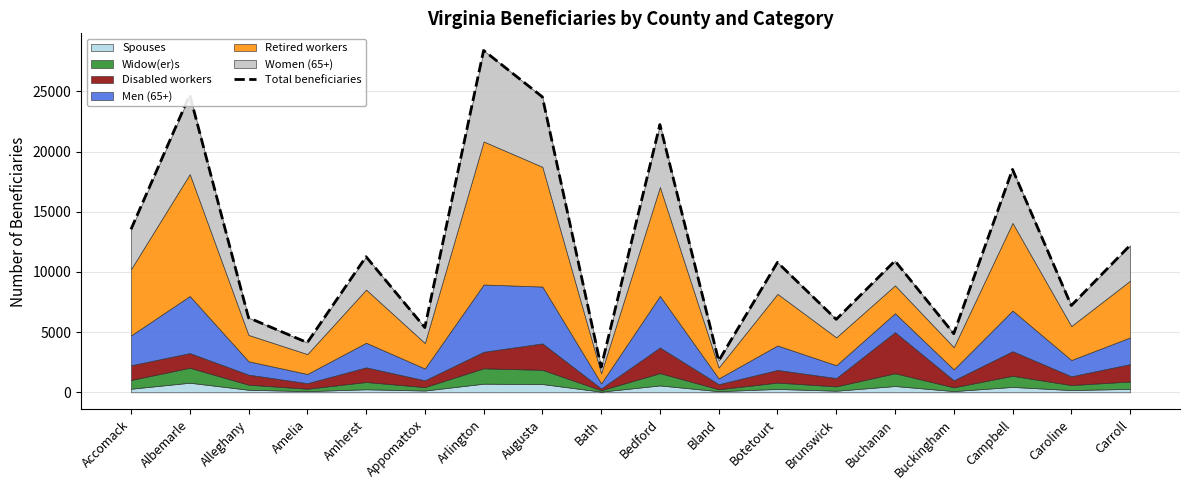

What is the label of the 11th point from the left?

Bland